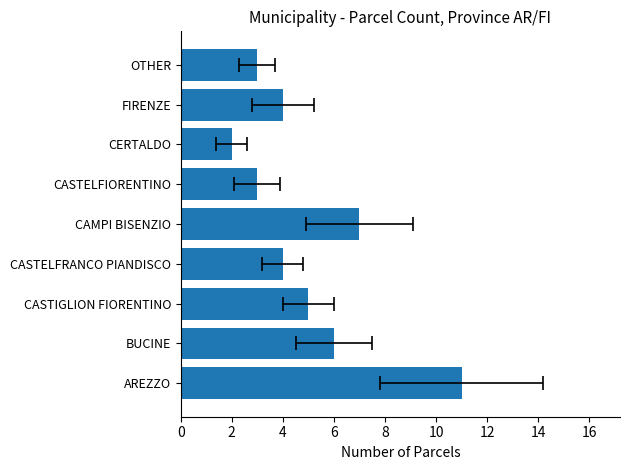

Are the bars horizontal?

Yes